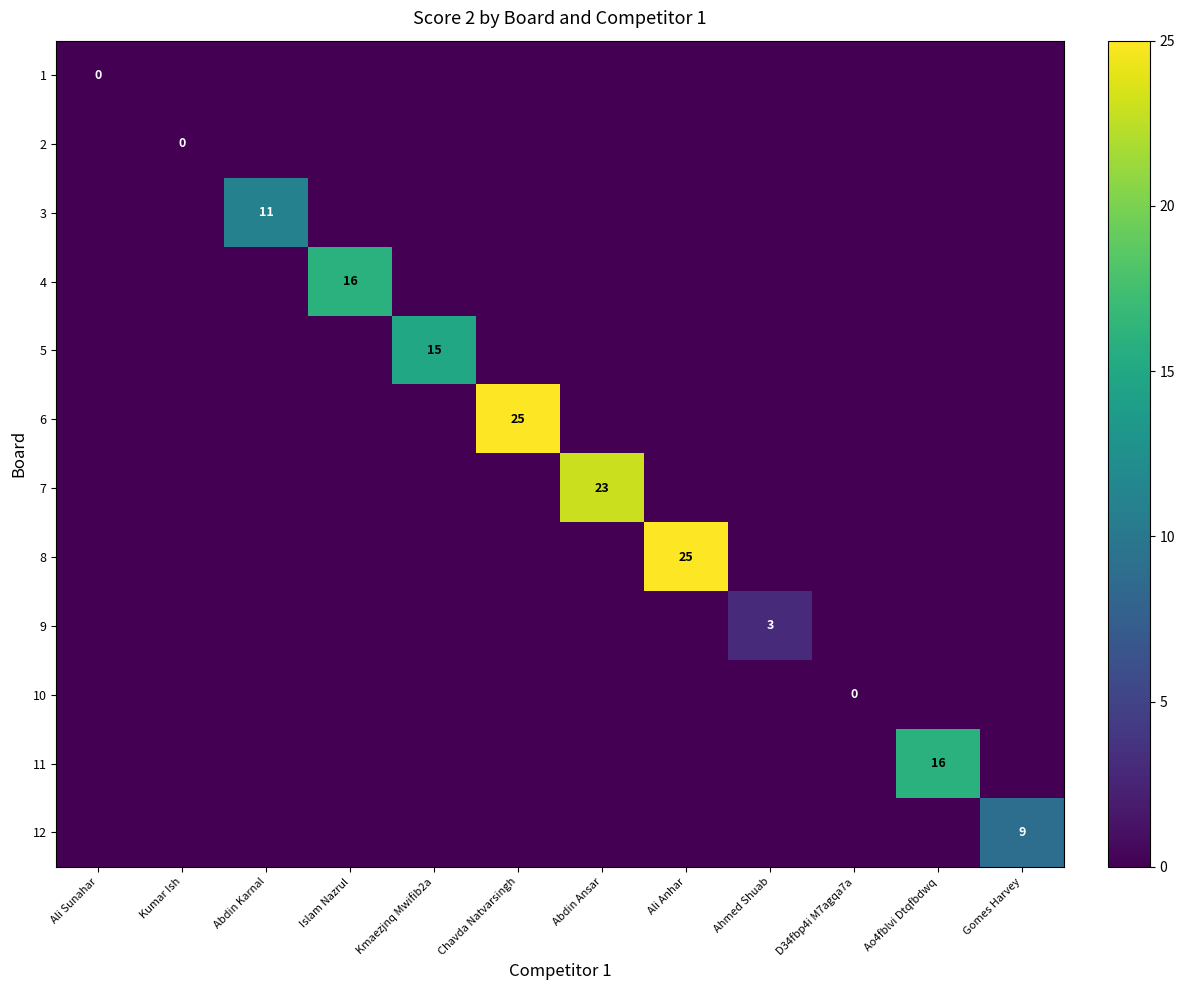

True or false: 11 has a value of 16 at Ao4fblvi Dtqfbdwq.

True